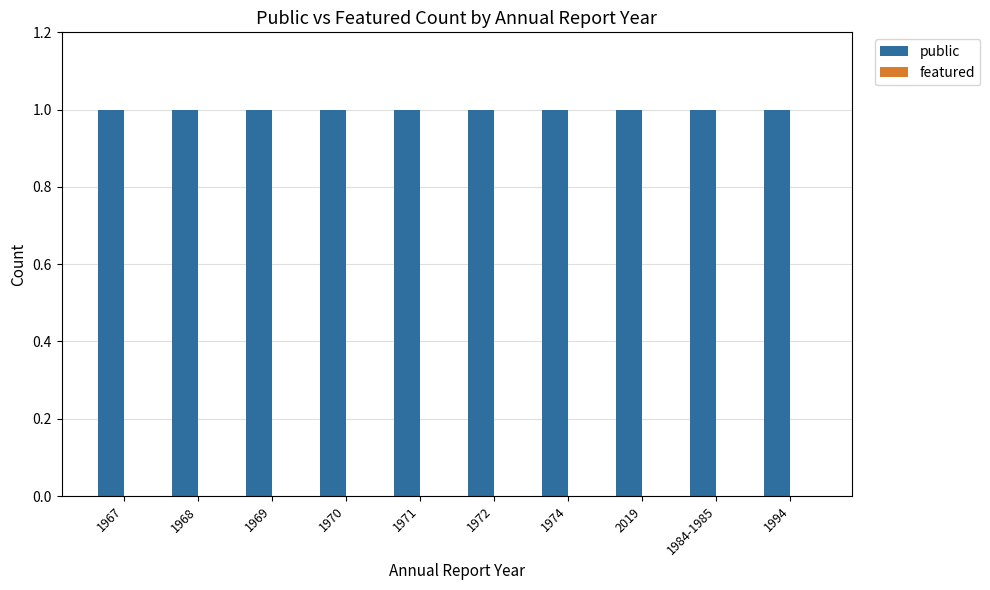

What is the greatest value displayed?

1